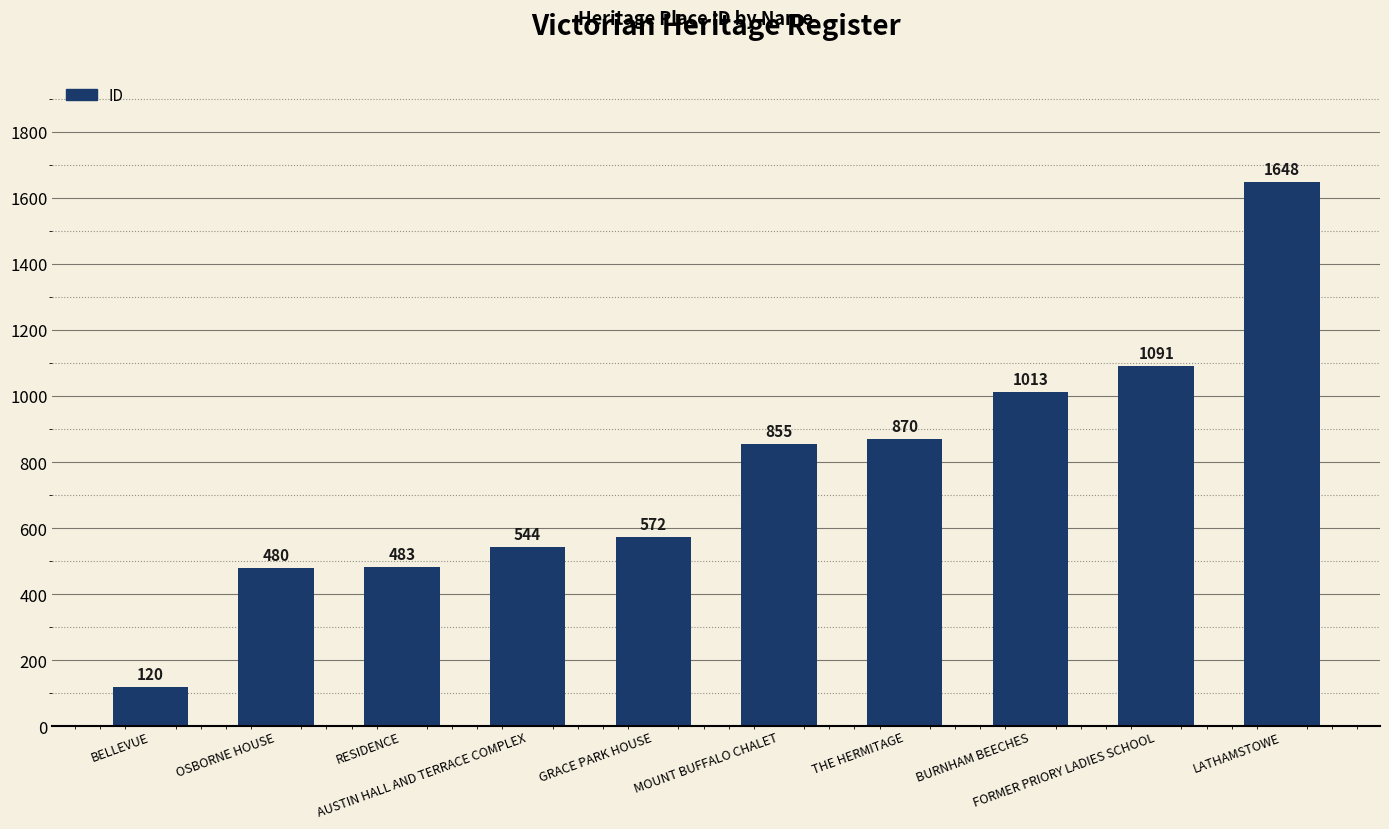

How many categories are shown in the chart?

10